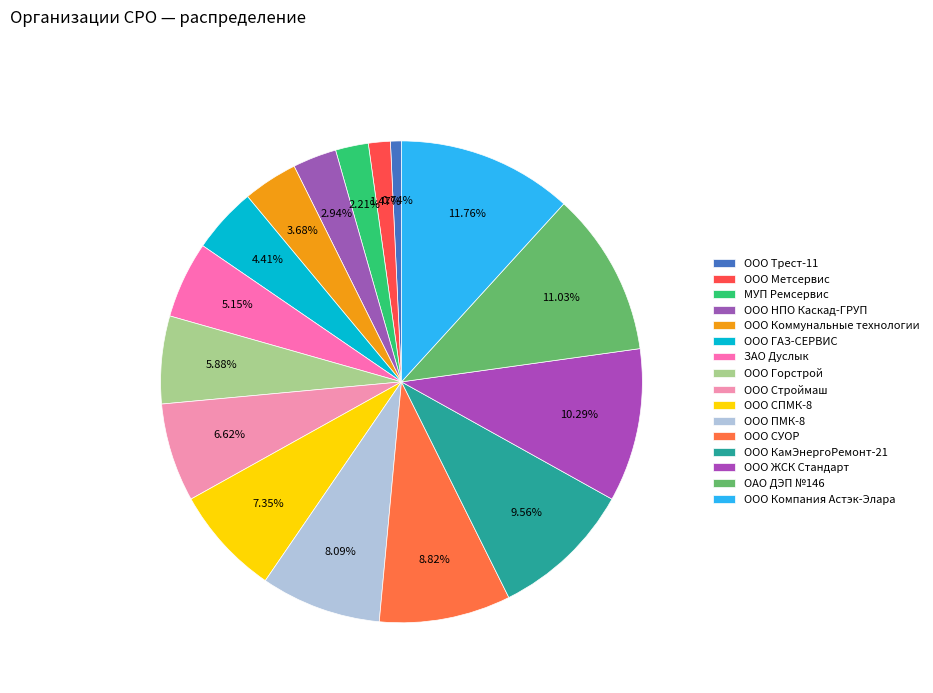

How many slices are in this pie chart?

16